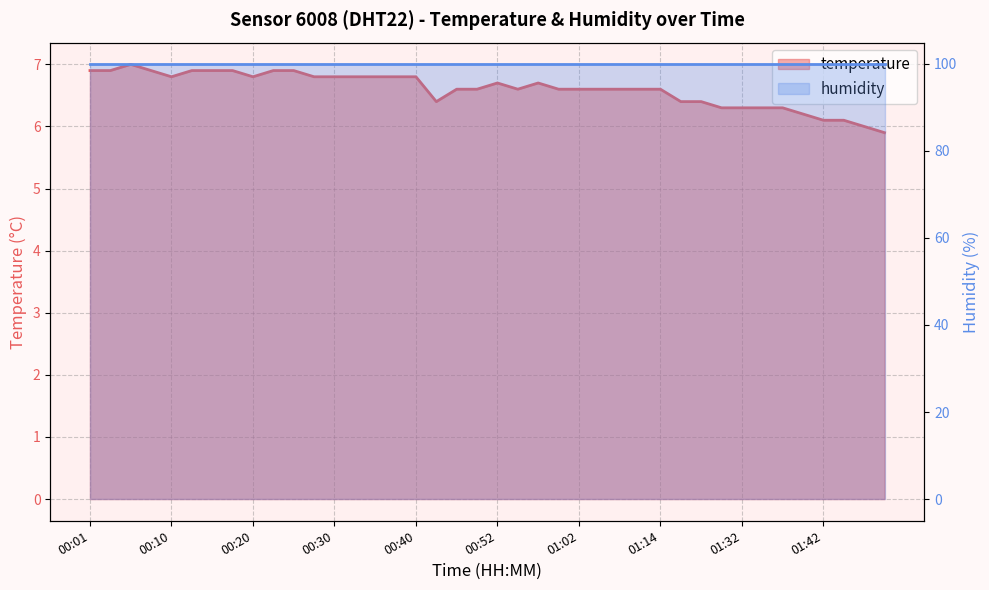

Where does the data first go above 6?

00:01